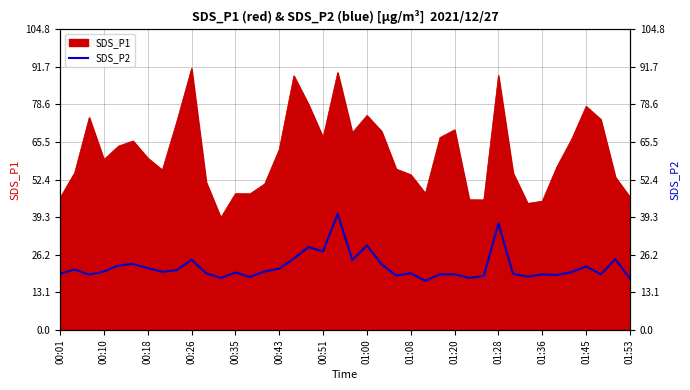

Which has a higher value, 01:08 or 29?

01:08